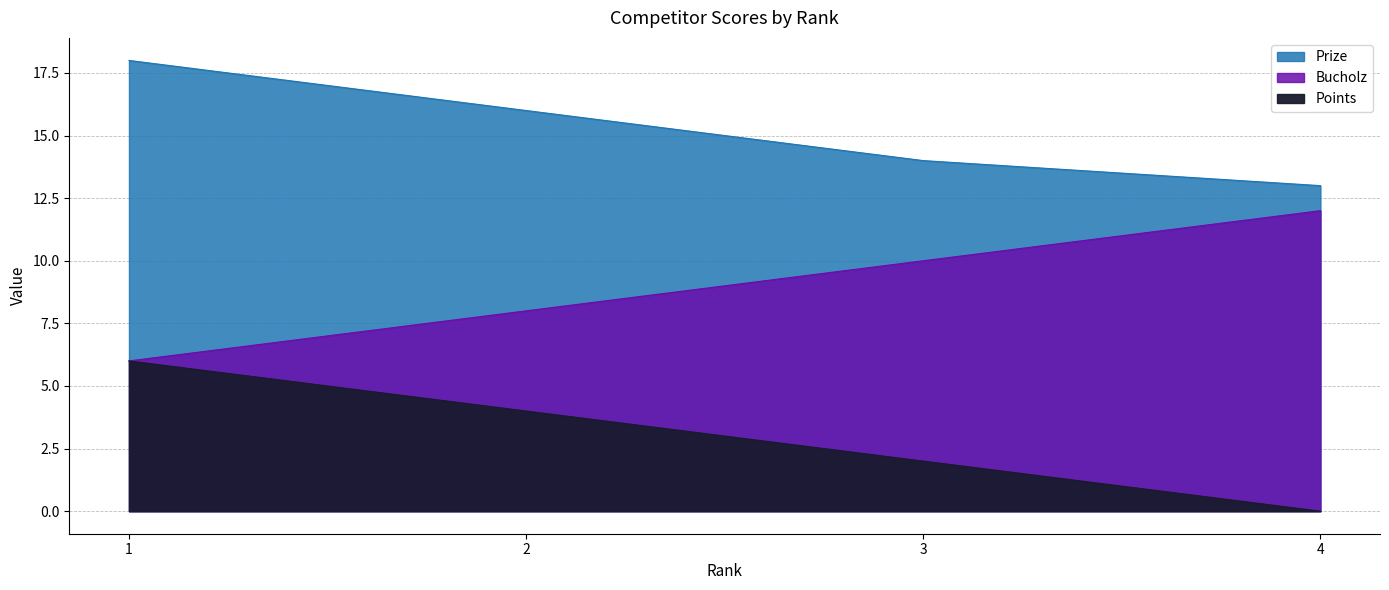

True or false: Points and Bucholz intersect in this chart.

False